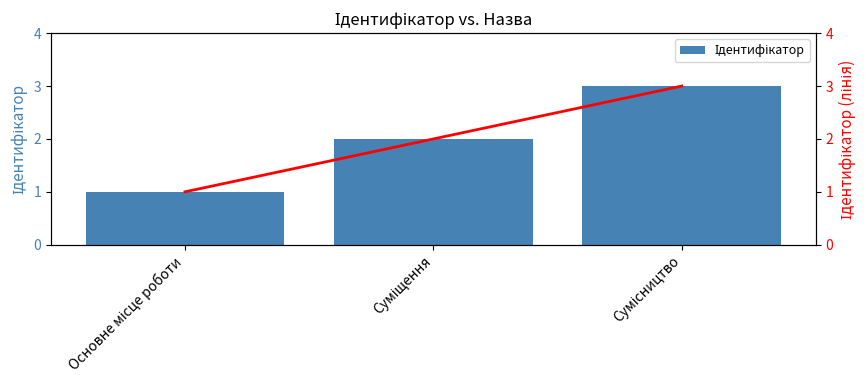

What is the smallest value displayed?

1